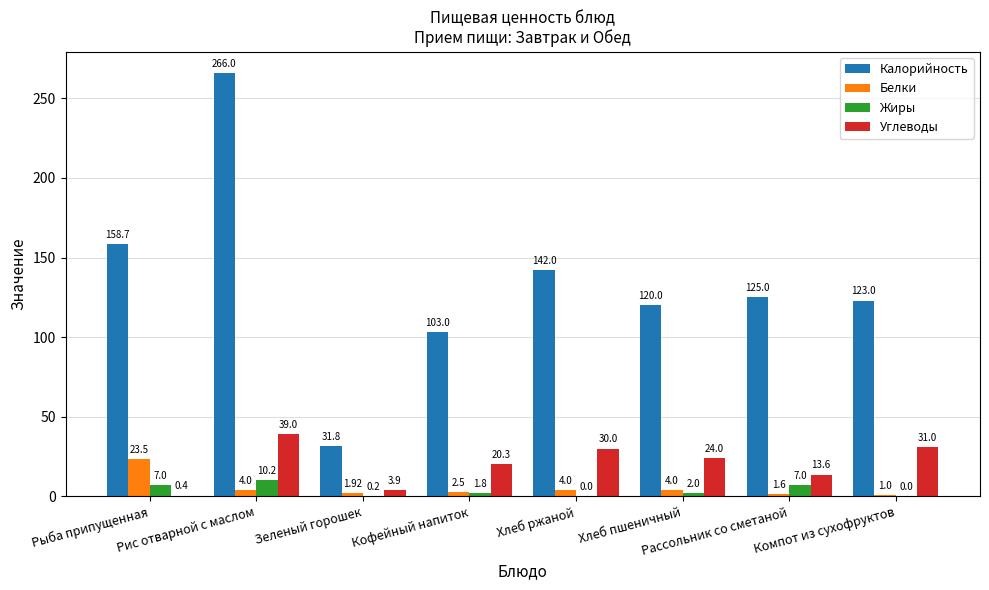

Where does the Жиры series first go above 2?

Рыба припущенная